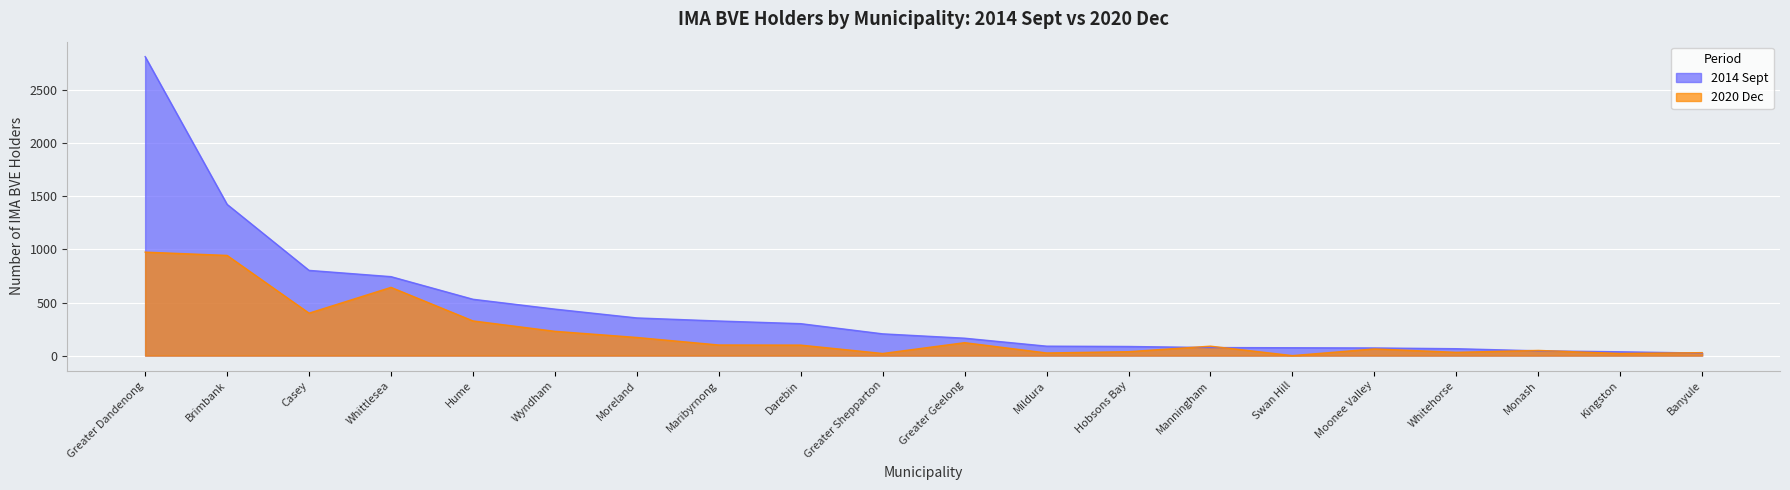

At which category does the chart reach its minimum across all series?

Swan Hill